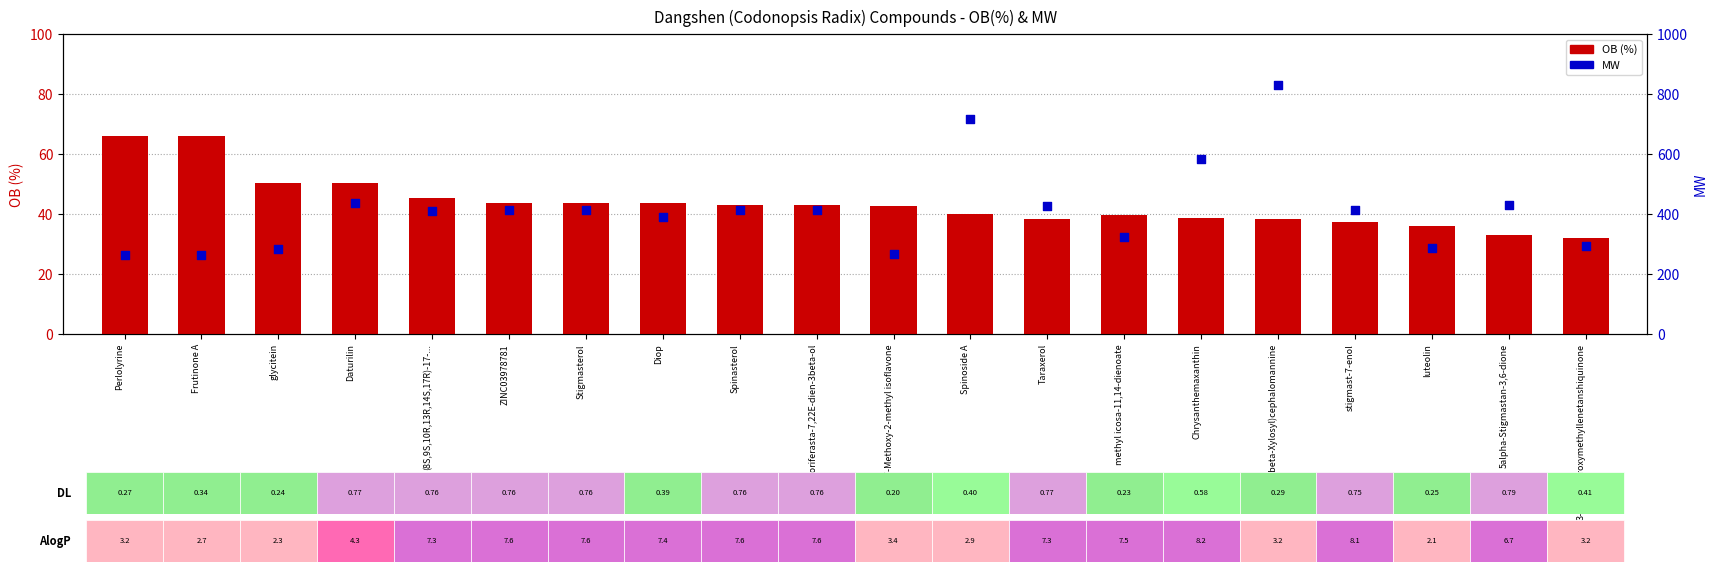

What are all the series names shown in the legend?

OB (%), MW